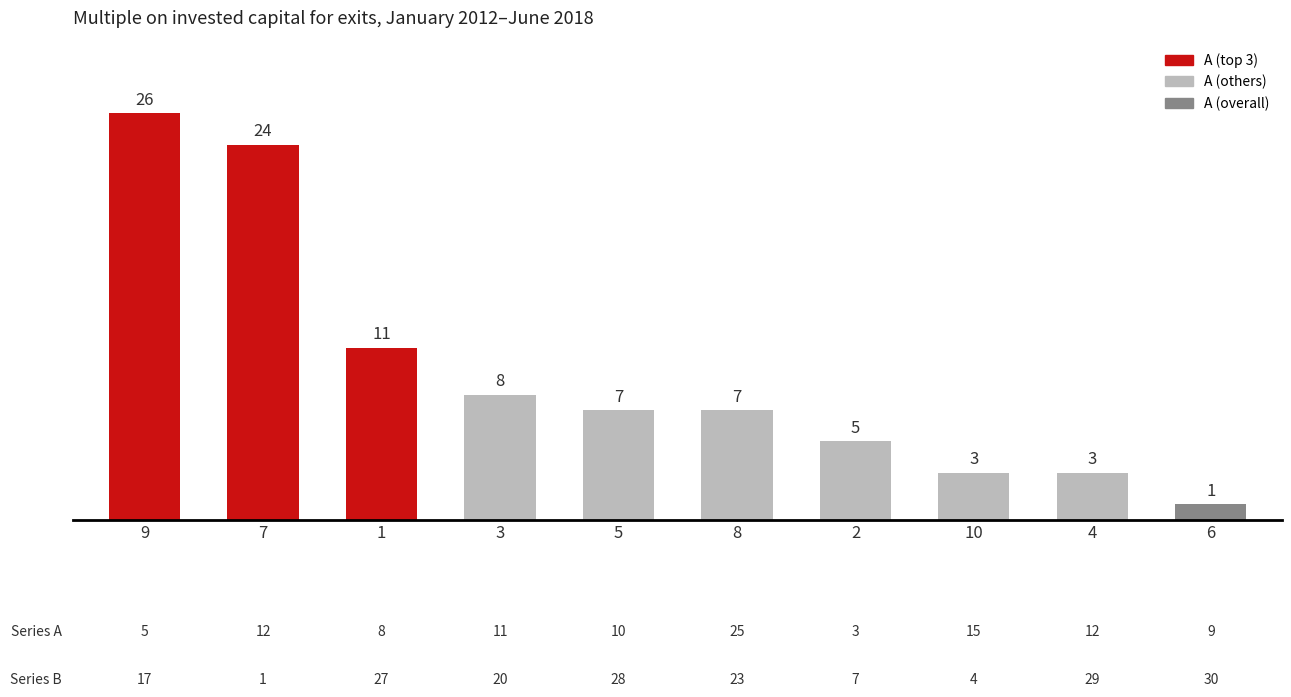

Reading right to left, what are all the values shown in this chart?

6=1	4=3	10=3	2=5	8=7	5=7	3=8	1=11	7=24	9=26